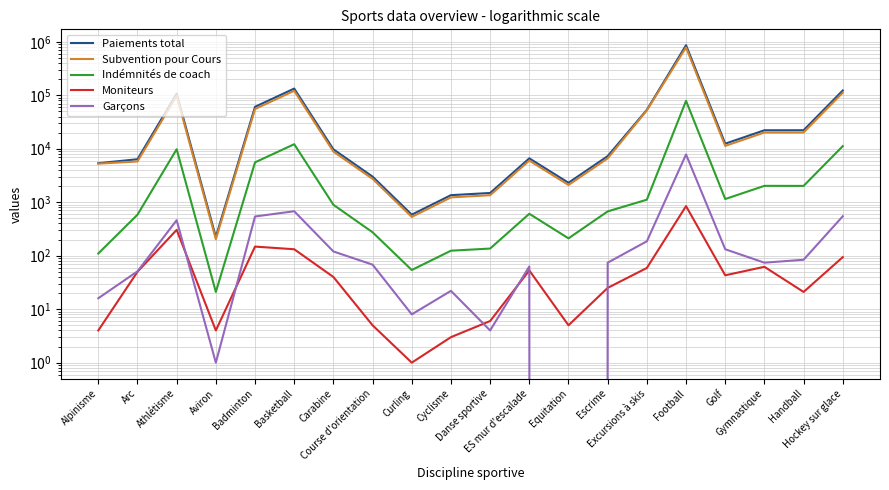

Does the chart display data point markers on the line(s)?

No